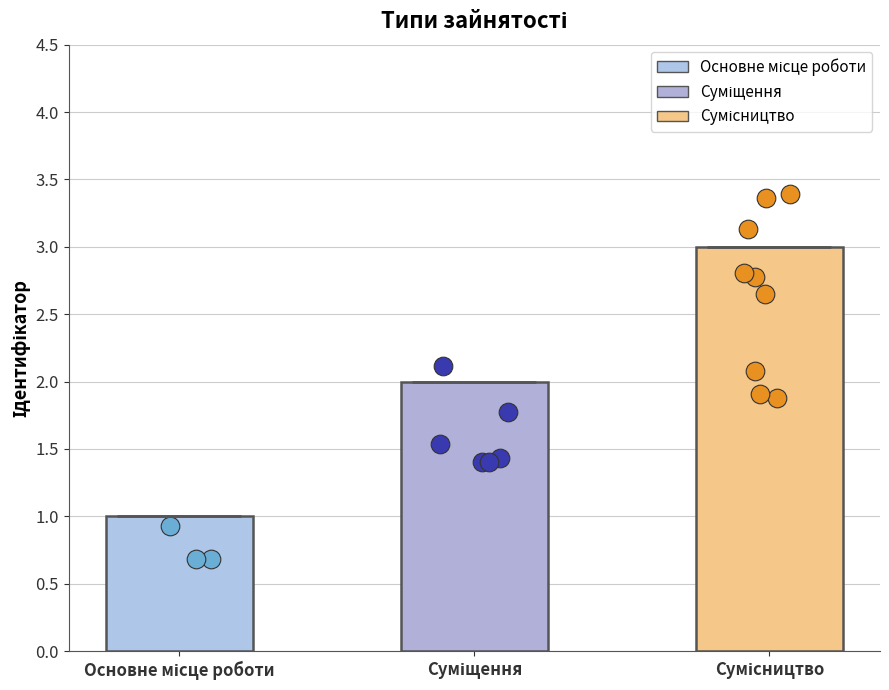

What is the change in value from Суміщення to Сумісництво?

+1